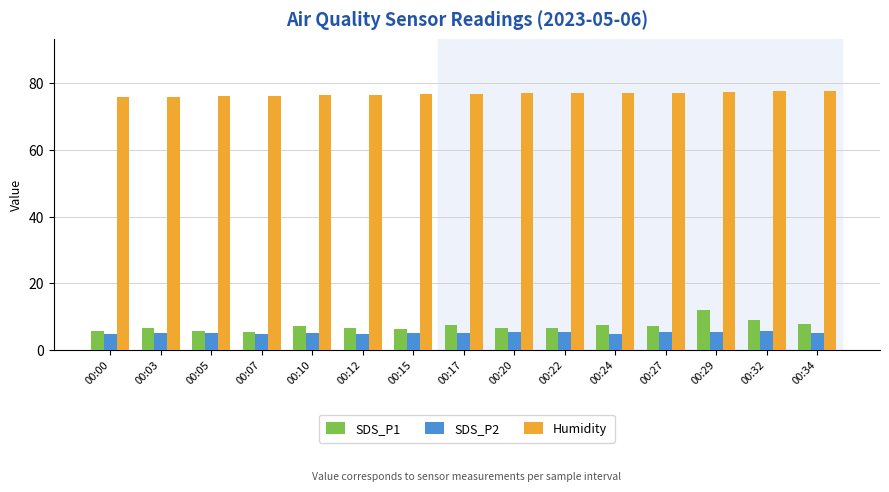

What is the average value of the SDS_P2 series?

5.1